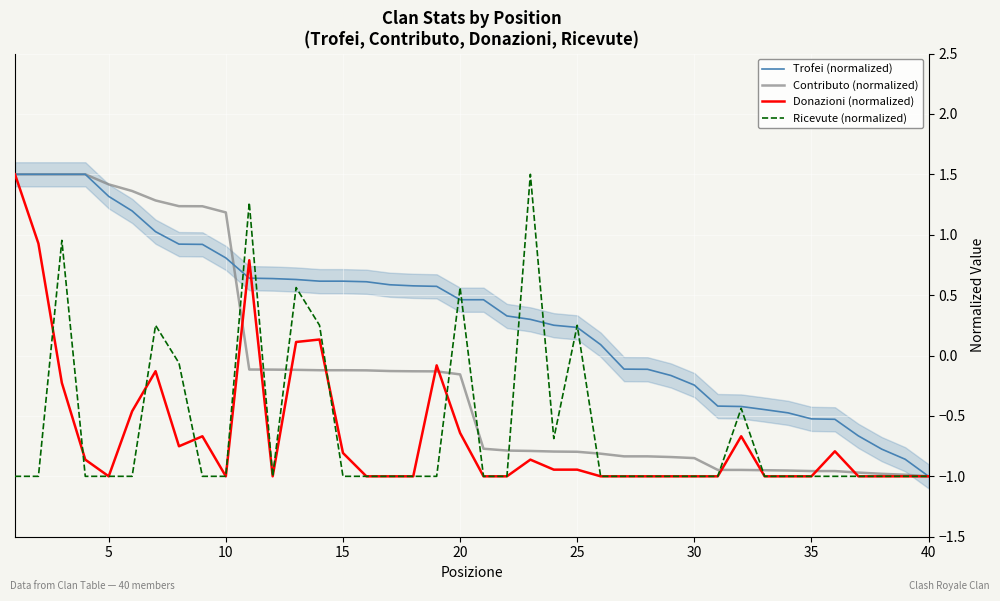

List the series in order of their peak value, lowest first.

Trofei (normalized), Contributo (normalized), Donazioni (normalized), Ricevute (normalized)